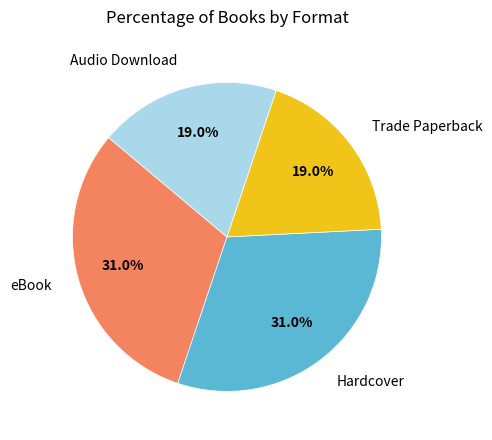

How many segments does this pie chart have?

4